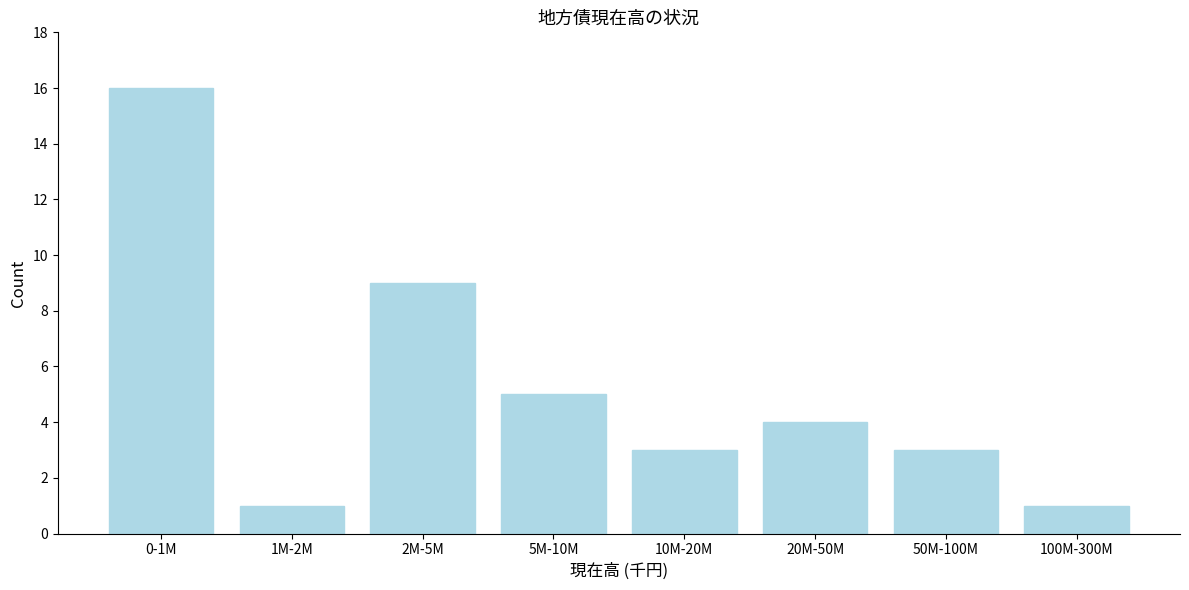

Reading left to right, extract all data points from this chart.

16	1	9	5	3	4	3	1